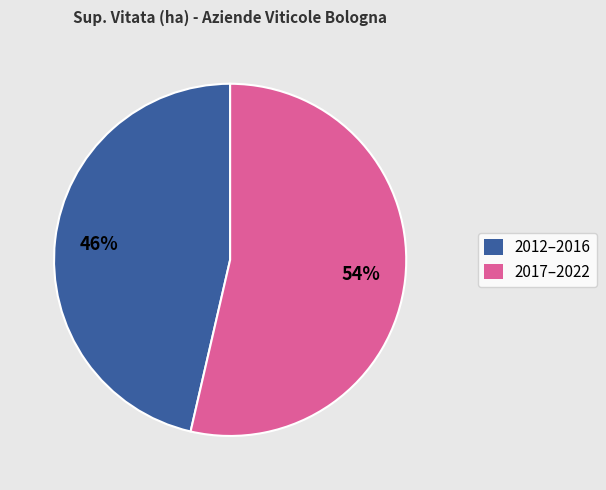

Rank the categories by value from highest to lowest.

2017–2022, 2012–2016